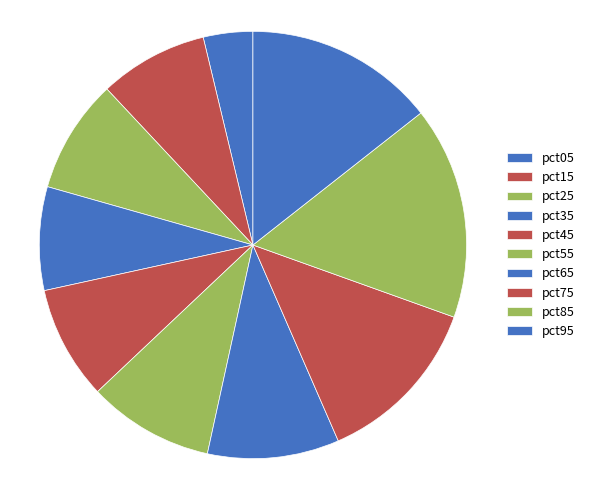

Is it true that pct35 is 8% of the pie?

True